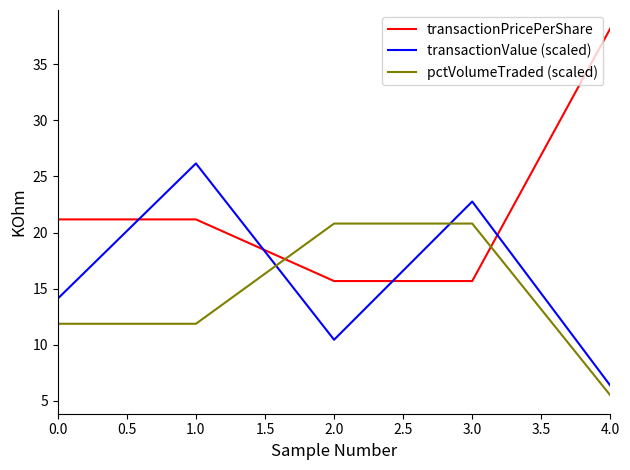

Is it true that transactionPricePerShare equals 27.8 at 1.0?

False